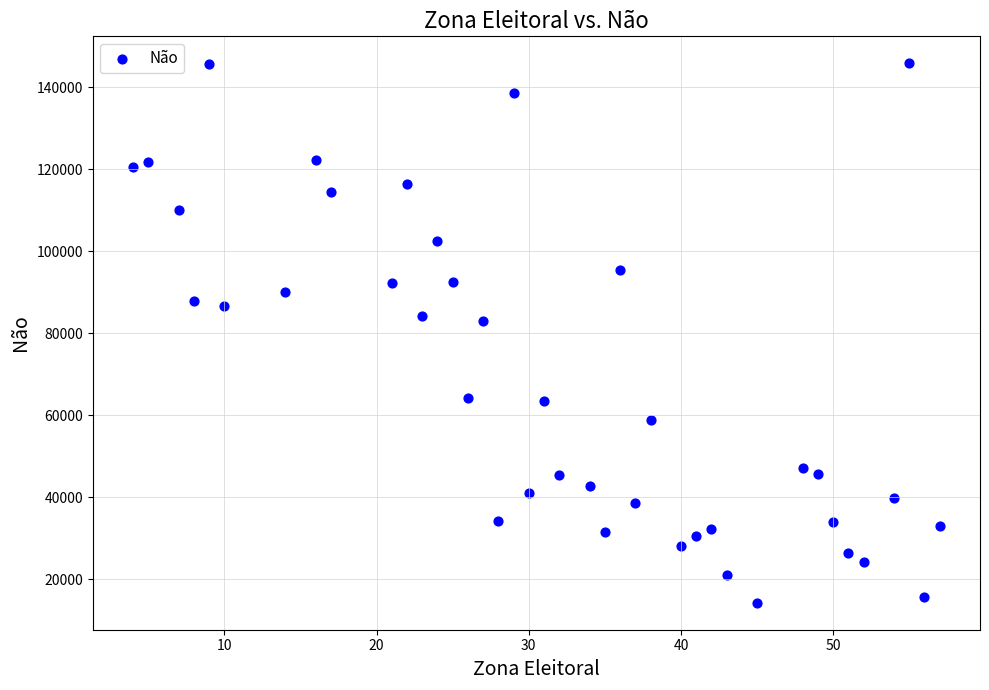

What is the range of Y values (max minus min)?

131596